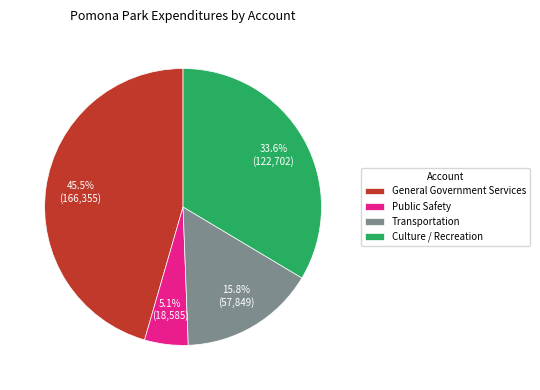

Does any single category account for the majority?

No